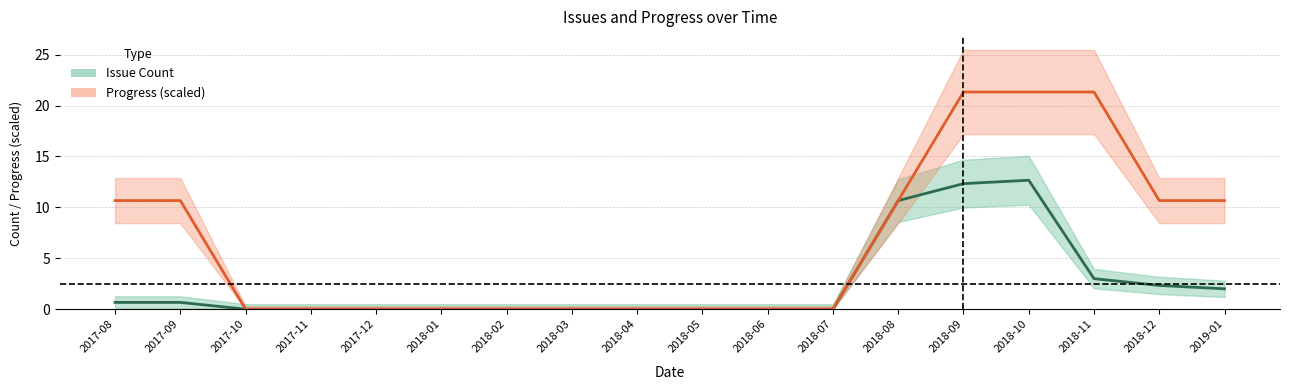

The value of Progress (scaled) at 2018-05 is 0.0. True or false?

True